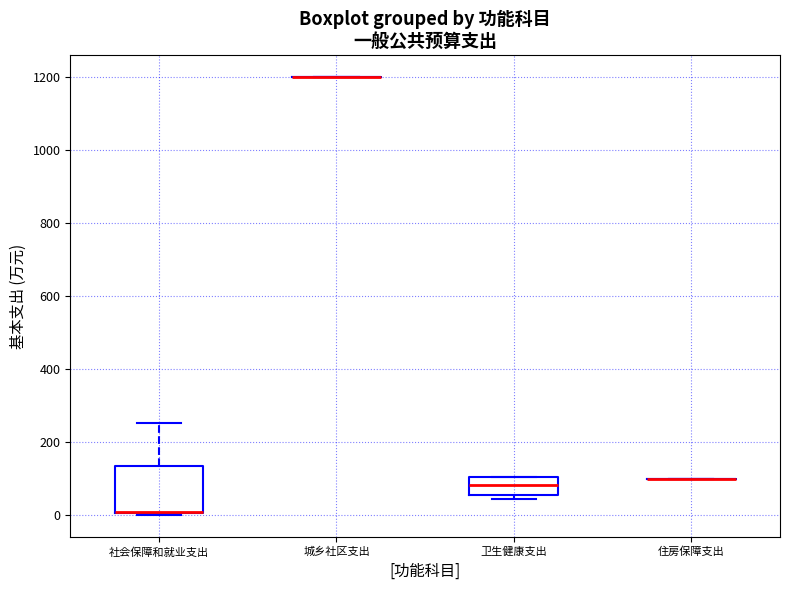

Reading left to right, transcribe this box plot: for each box, give where its median line is, the range the box spans, and where its two whiskers end, as read against the y-axis. The values are not printed on the chart, so give them approximately, as read against the axis.

社会保障和就业支出: median 0 (drawn on the box's lower edge), box 0 to 140, whiskers 0 (just below the box's lower edge) to 260
城乡社区支出: box collapsed to a line at 1200, whiskers 1200 to 1200
卫生健康支出: median 80, box 60 to 100, whiskers 40 to 100
住房保障支出: box collapsed to a line at 100, whiskers 100 to 100